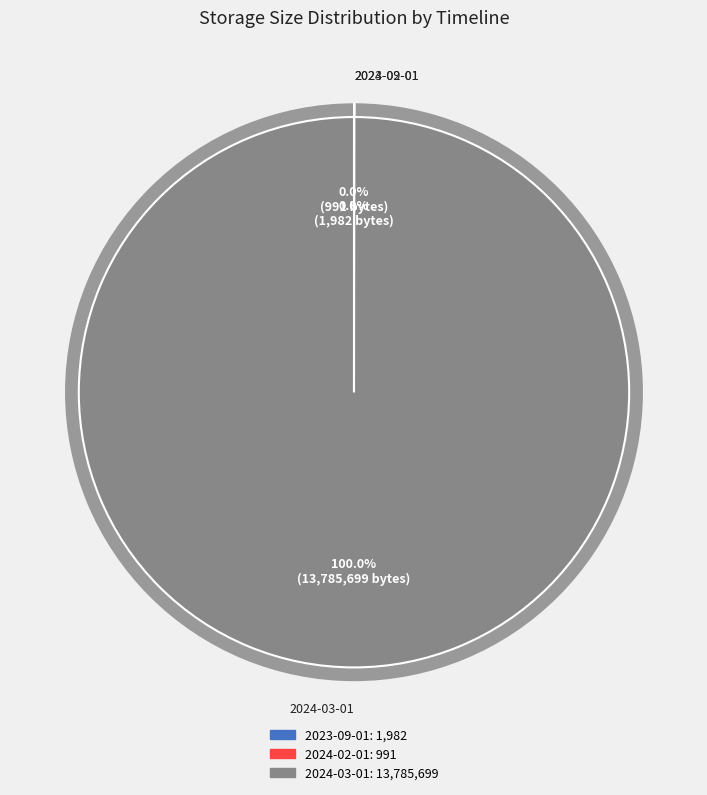

To the nearest percent, what is the combined percentage of 2024-03-01 and 2023-09-01?

100%